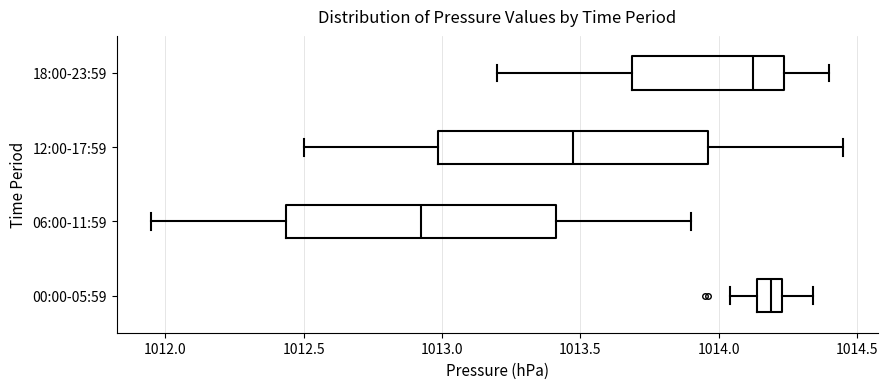

Reading bottom to top, read every box against the x-axis: the position of its median line, the range the box covers, and the ends of its whiskers. The values are not printed on the chart, so give them approximately, as read against the axis.

00:00-05:59: median 1014.20, box 1014.15 to 1014.25, whiskers 1014.05 to 1014.35
06:00-11:59: median 1012.95, box 1012.45 to 1013.40, whiskers 1011.95 to 1013.90
12:00-17:59: median 1013.50, box 1013.00 to 1013.95, whiskers 1012.50 to 1014.45
18:00-23:59: median 1014.15, box 1013.70 to 1014.25, whiskers 1013.20 to 1014.40